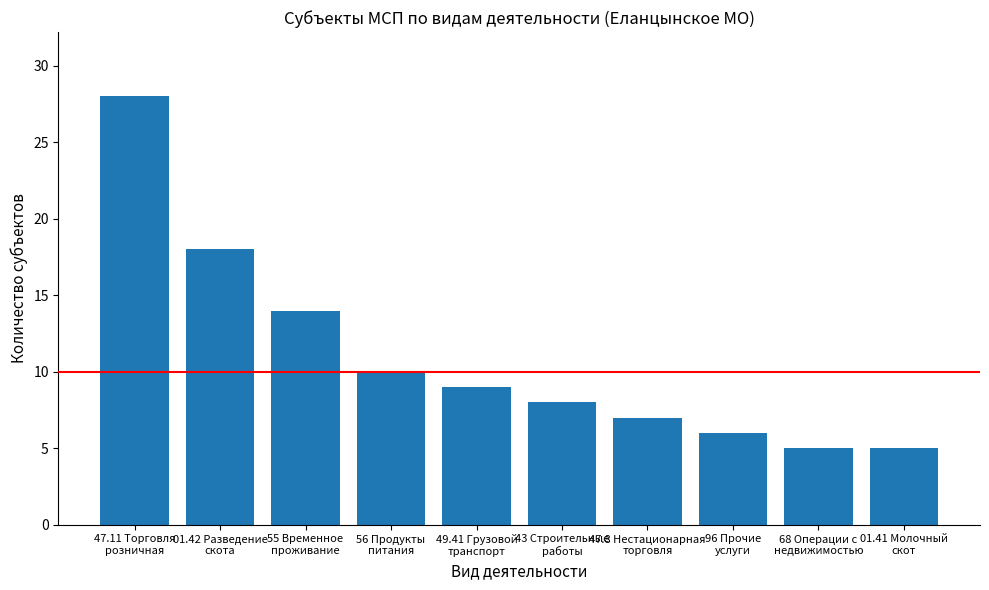

What is the greatest value displayed?

28